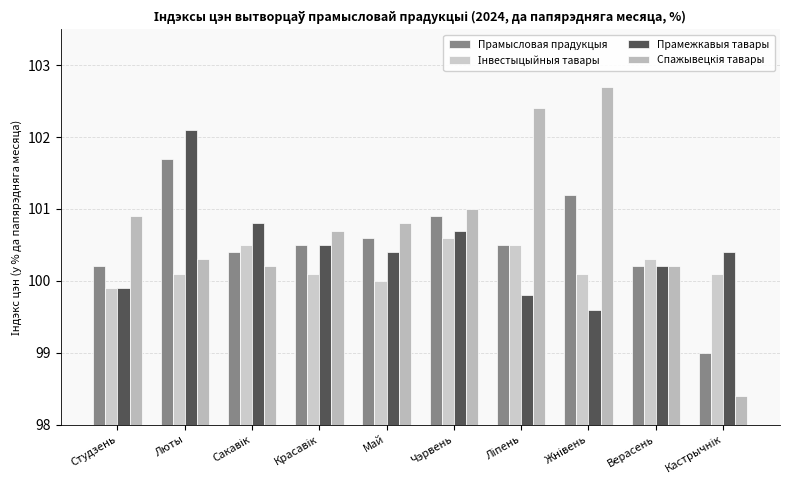

What is the lowest value of the Прамысловая прадукцыя series?

99.0